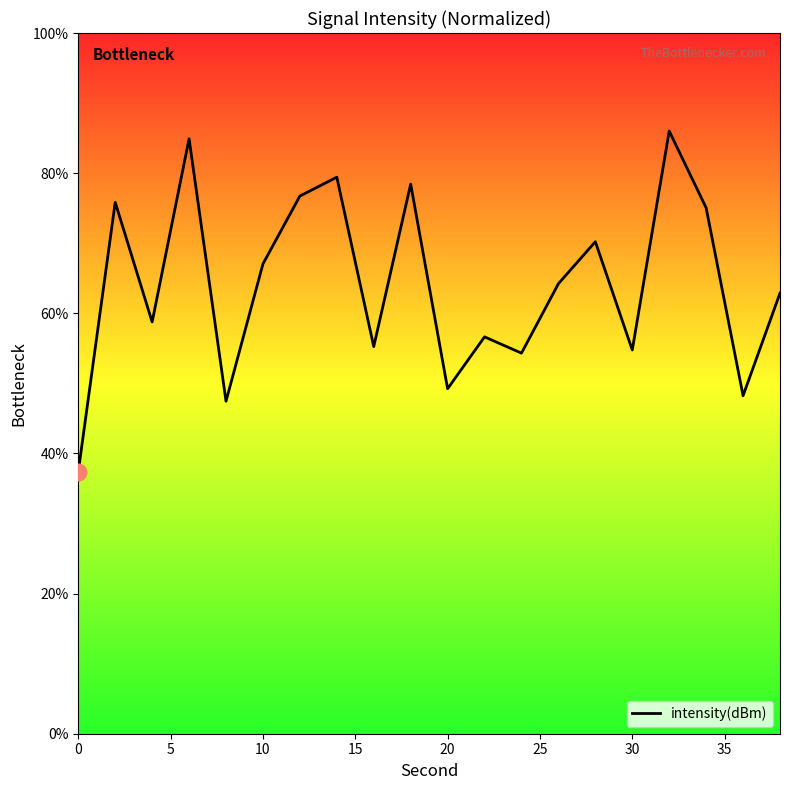

What is the minimum value shown in the chart?

37.4